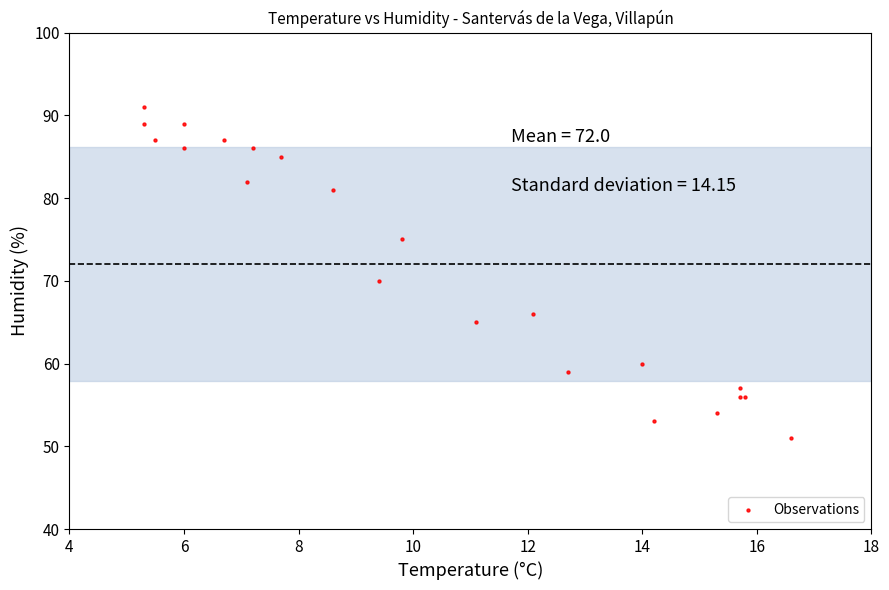

What Y value in the scatter plot is closest to 71?

70